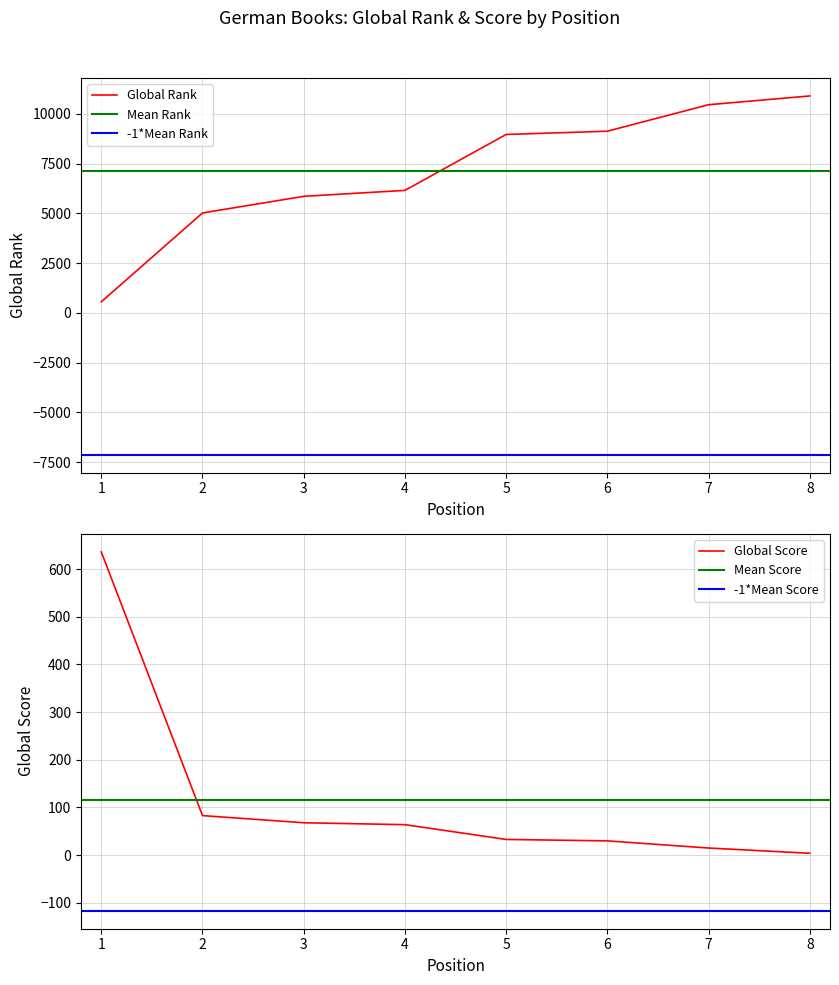

Reading left to right, extract all data points from this chart.

Global Rank: 555	5021	5857	6155	8965	9129	10460	10901
Global Score: 636	83	68	64	33	30	15	4